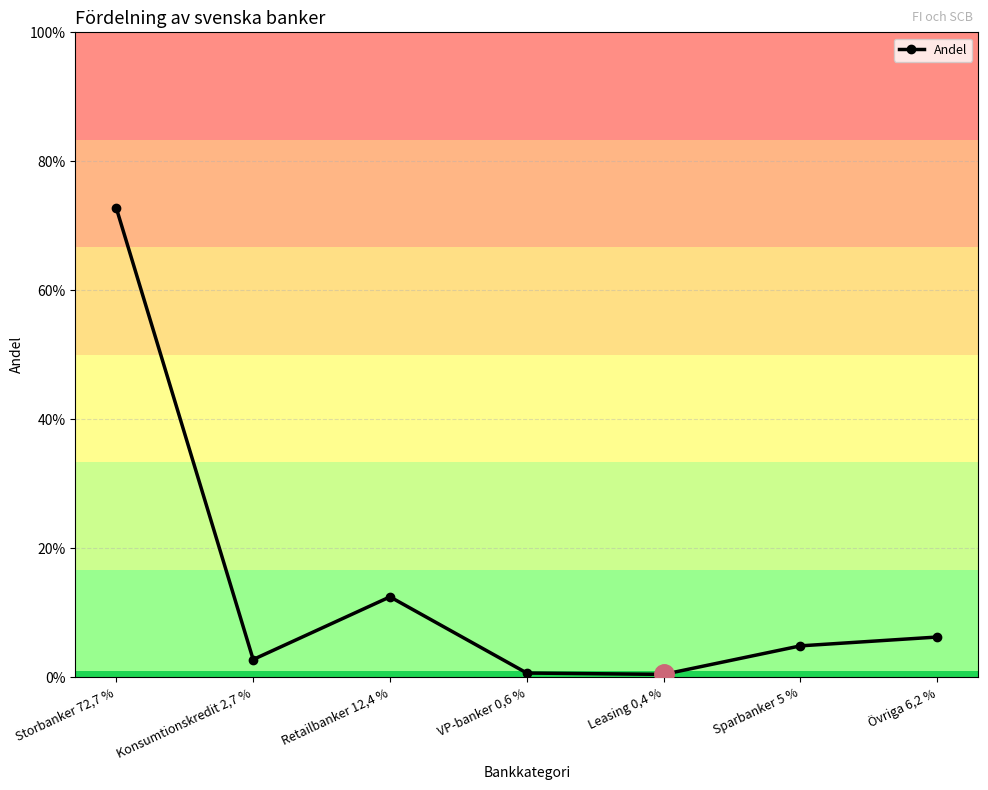

What is the sum of the values at Övriga 6,2 % and Leasing 0,4 %?

0.1